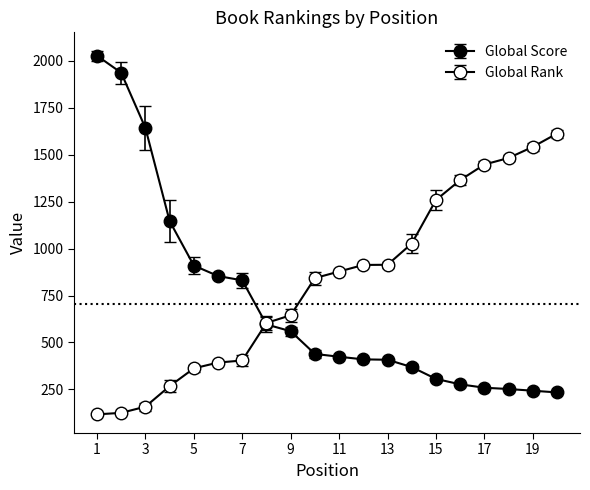

Is this an area chart (filled region under the line)?

No